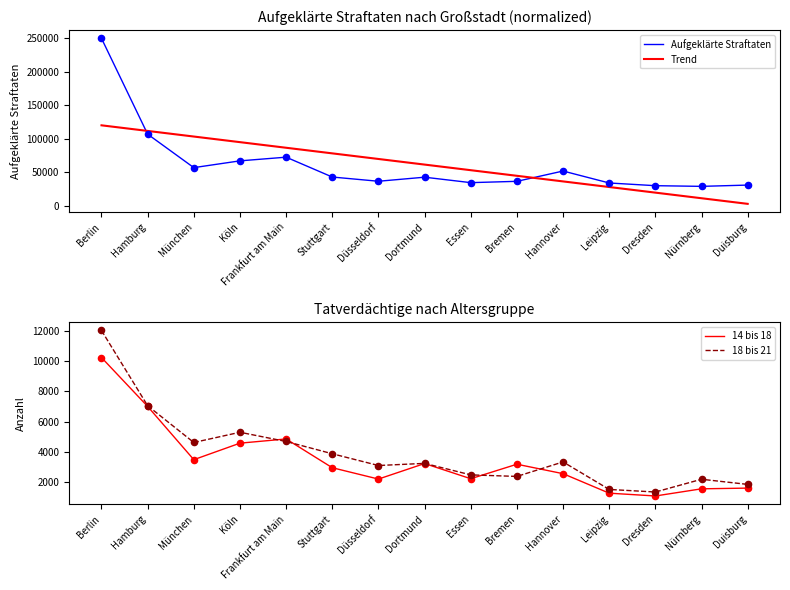

At which category is the sum across all series the highest?

Berlin